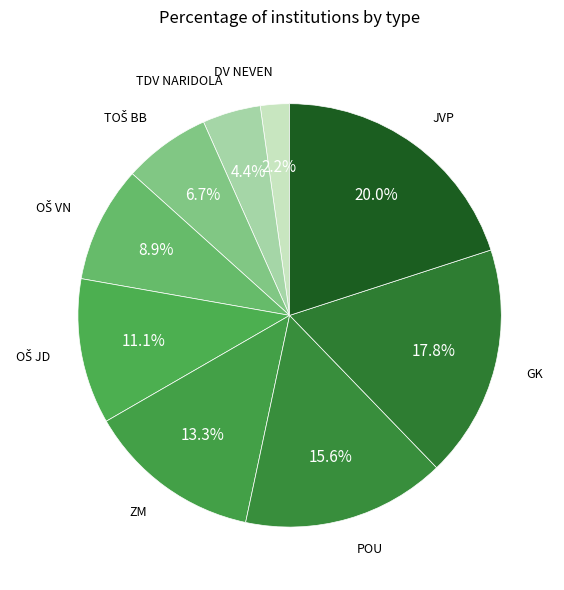

Is there any slice that represents more than half of the pie?

No